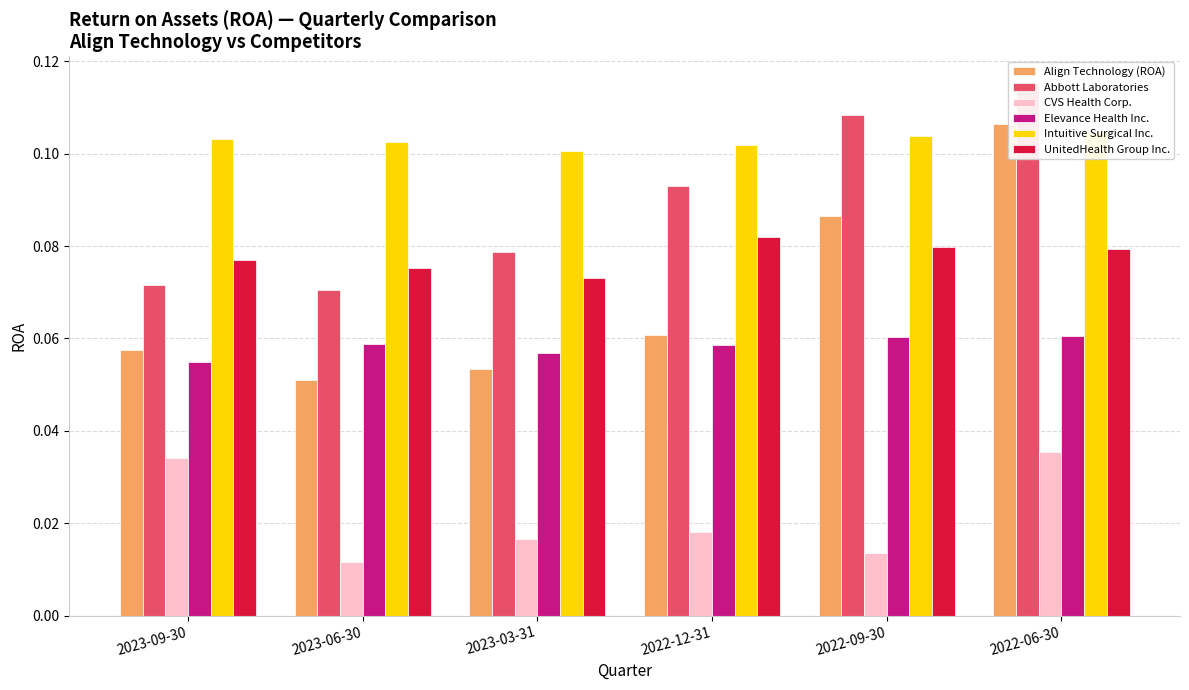

The value of CVS Health Corp. at 2023-09-30 is 0.0. True or false?

True